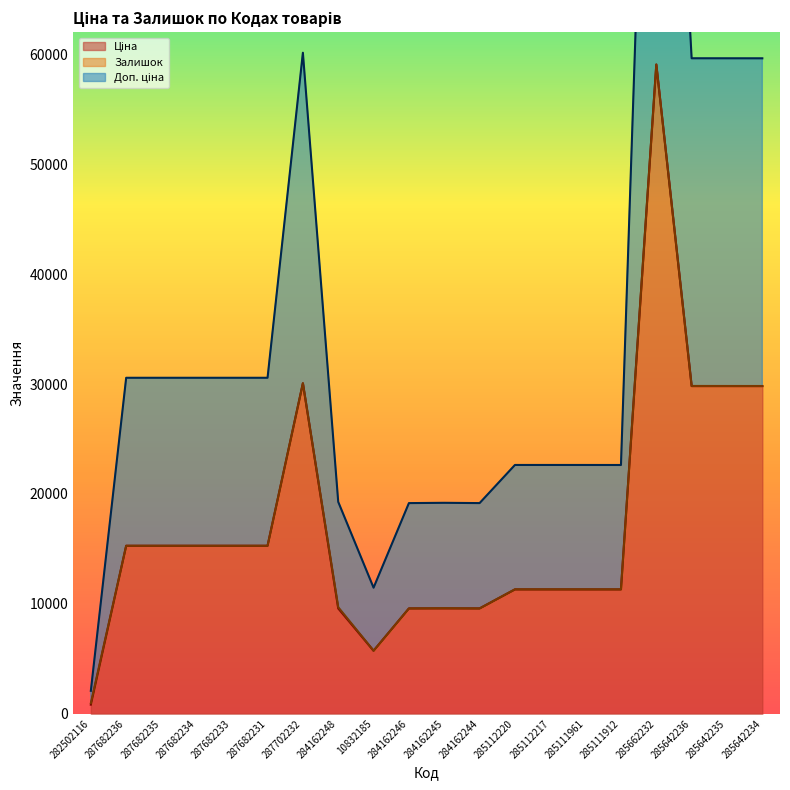

True or false: Доп. ціна and Ціна cross at least once.

False